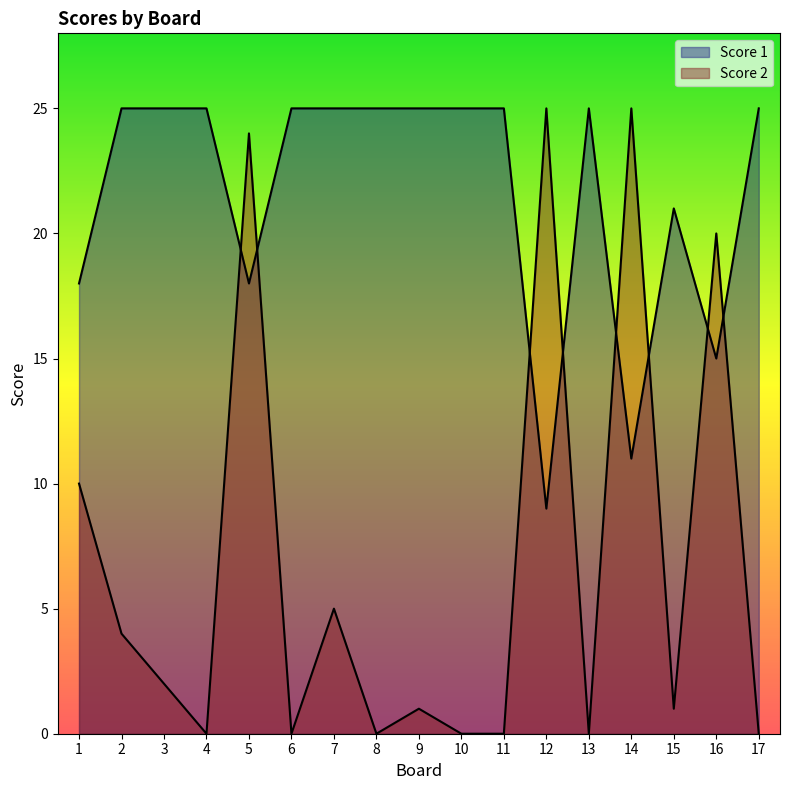

True or false: Score 2 has a value of 15 at 8.

False